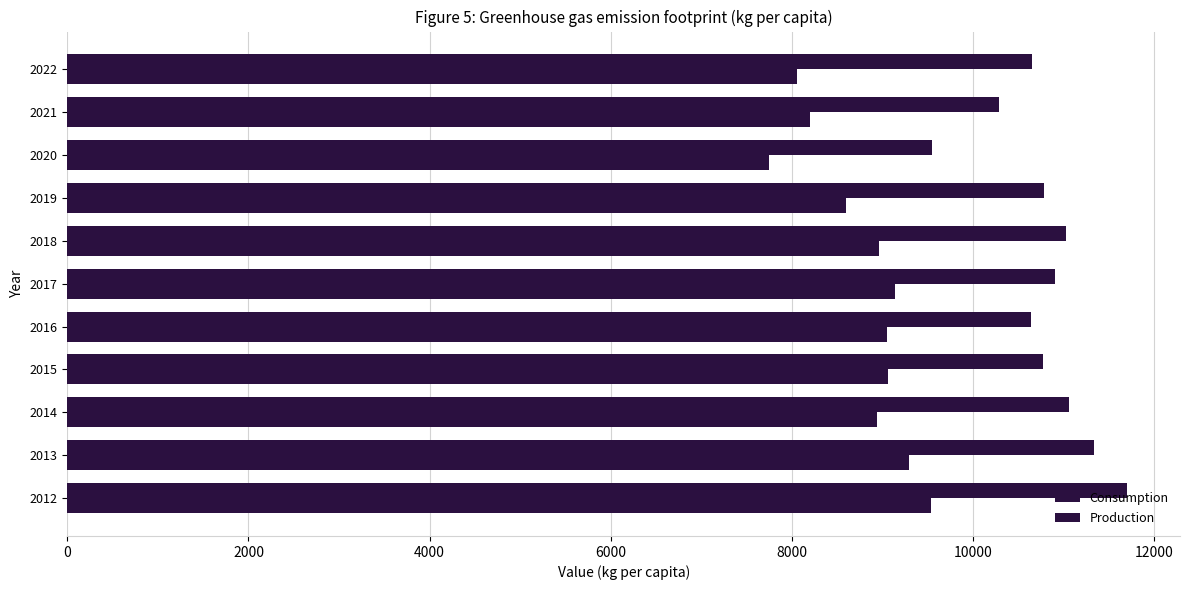

How many values in the Production series are below 8960?

5